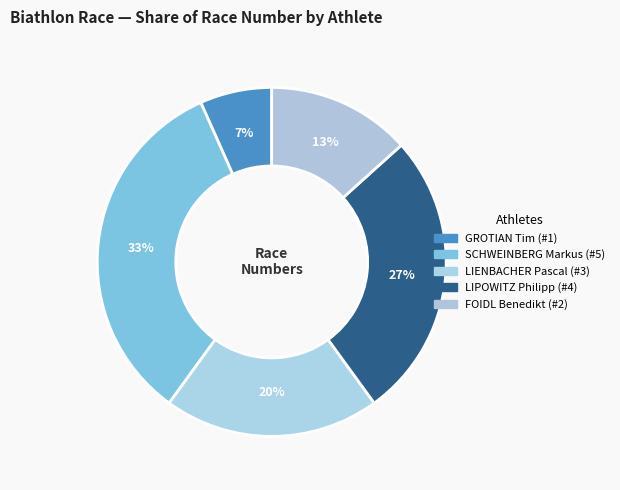

What portion of the pie excludes GROTIAN Tim?

93.3%